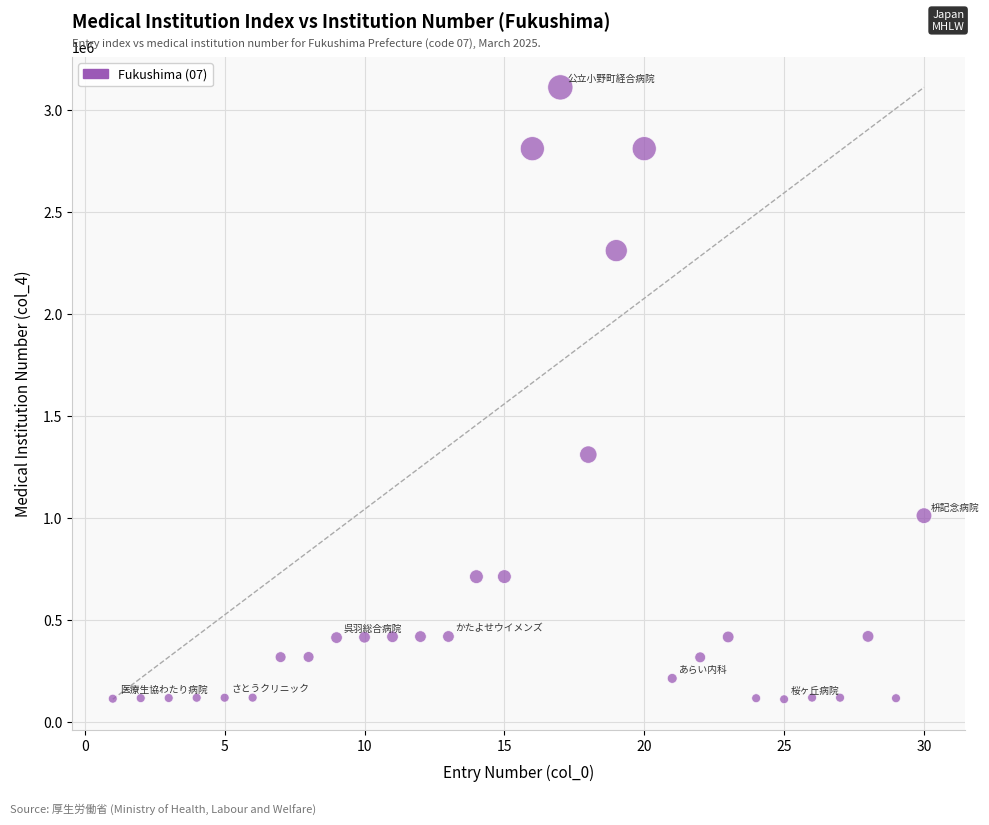

What Y value in the scatter plot is closest to 1610864?

1310151